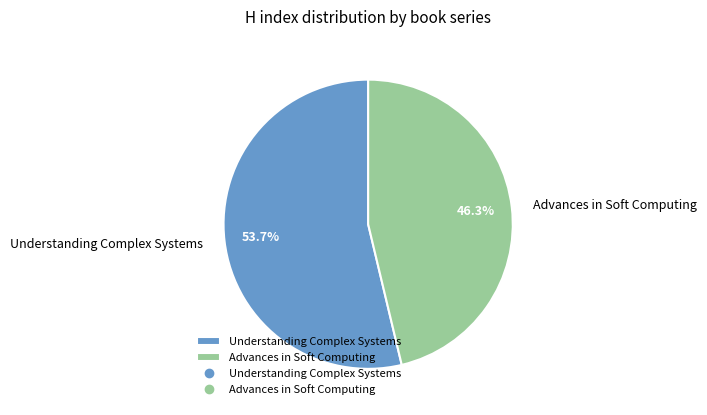

The Advances in Soft Computing slice represents 57% of the pie. True or false?

False